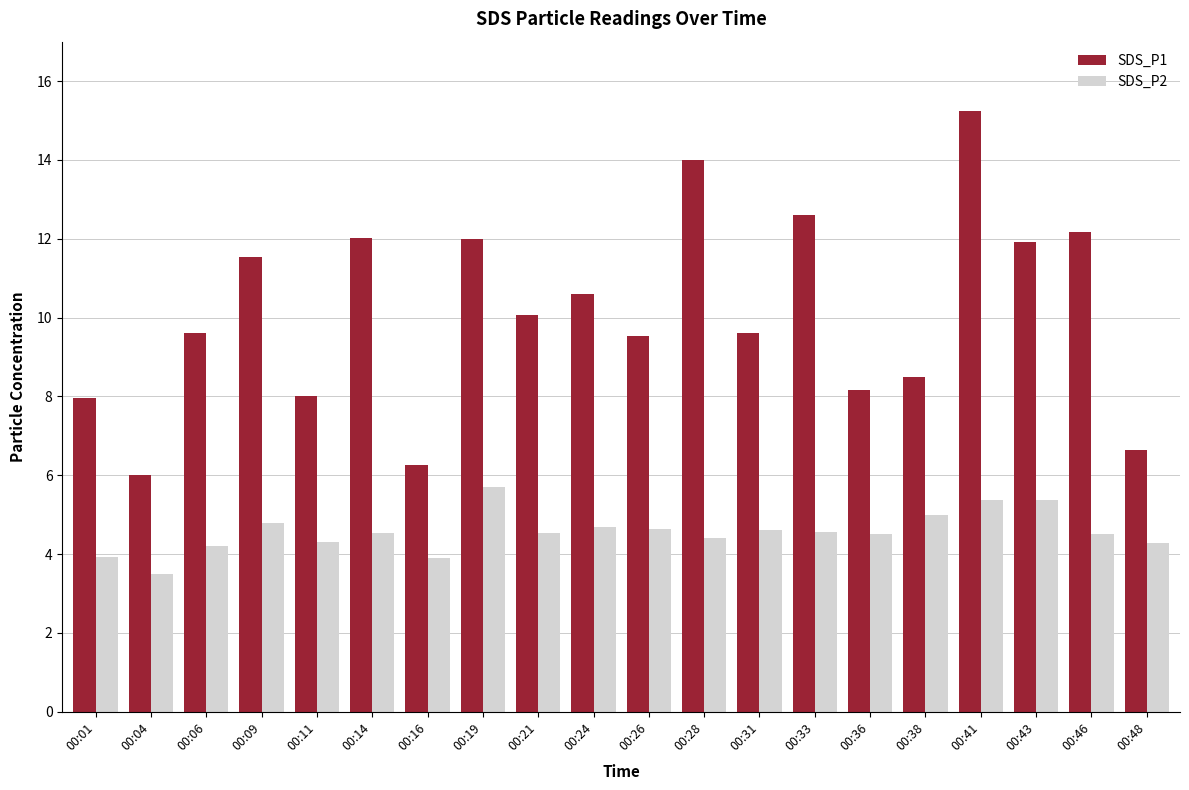

What is the sum of the SDS_P1 values at 00:36 and 00:04?

14.2